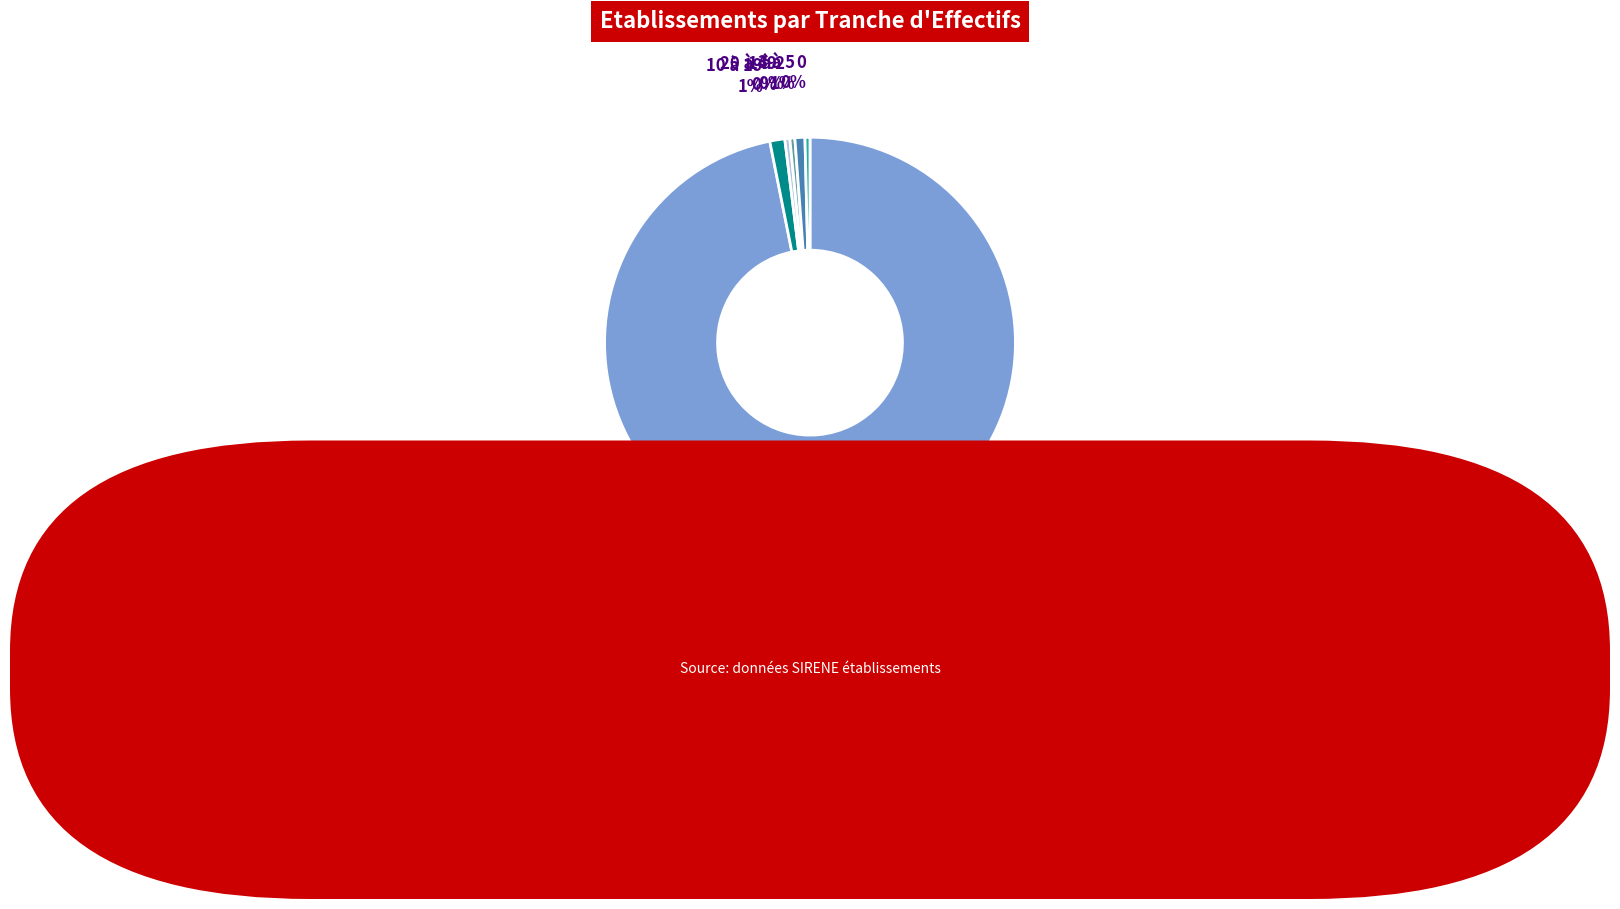

To the nearest percent, what is the average slice percentage?

17%